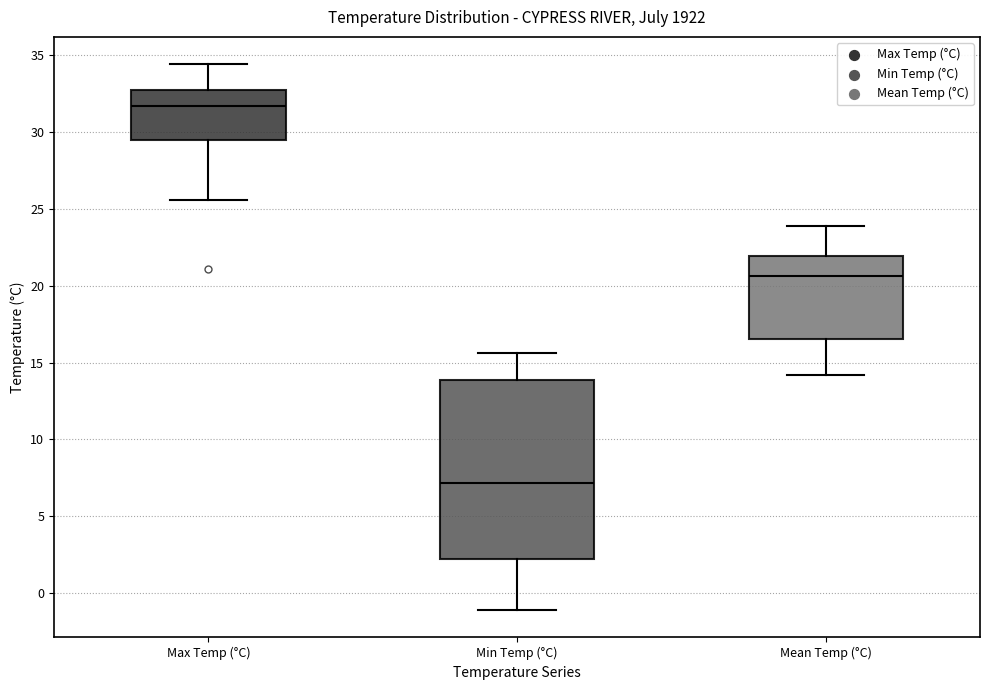

Where does the upper whisker of the box for Max Temp (°C) end on the y-axis? The values are not printed on the chart, so give them approximately, as read against the axis.

34.5